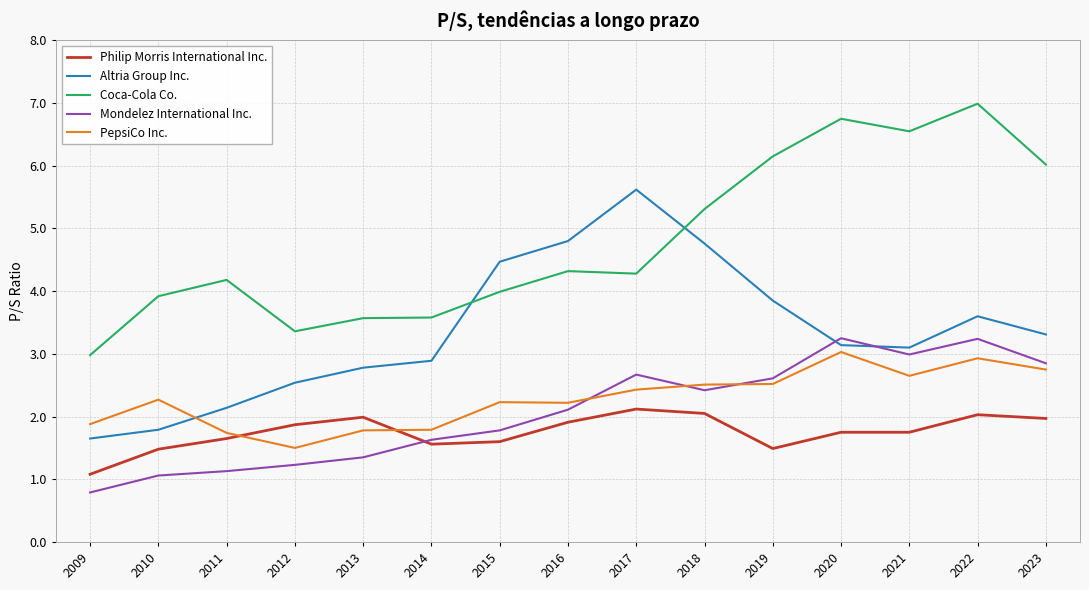

At which category is the sum across all series the highest?

2022